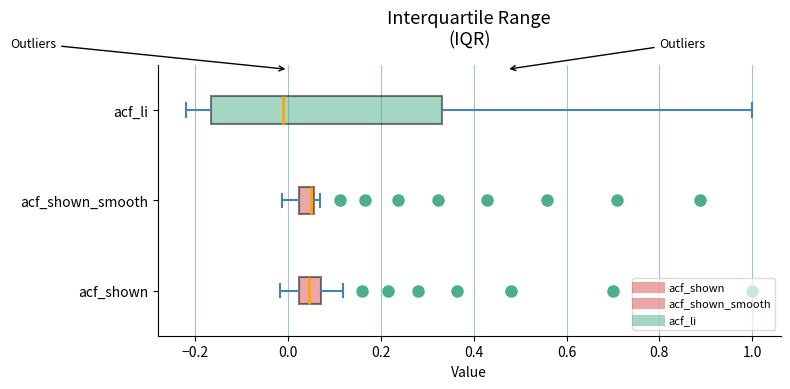

Reading bottom to top, transcribe this box plot: for each box, give where its median line is, the range the box spans, and where its two whiskers end, as read against the x-axis. The values are not printed on the chart, so give them approximately, as read against the axis.

acf_shown: median 0.04, box 0.02 to 0.08, whiskers -0.02 to 0.12
acf_shown_smooth: median 0.04, box 0.02 to 0.06, whiskers -0.02 to 0.06 (just right of the box's right edge)
acf_li: median -0.02, box -0.16 to 0.34, whiskers -0.22 to 1.00